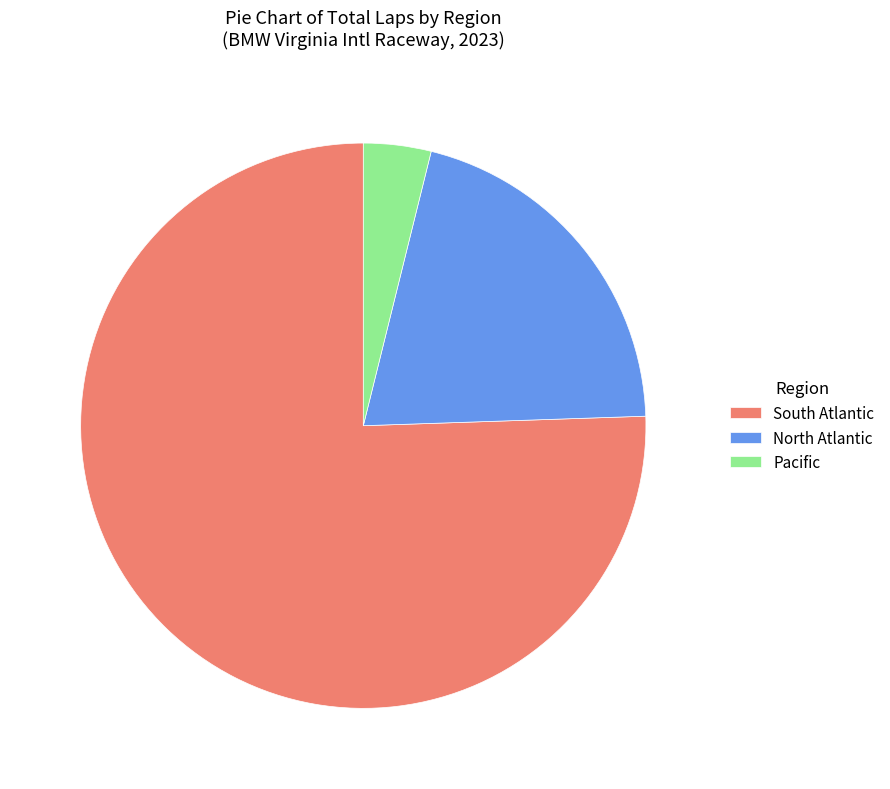

Which category has the biggest portion of the pie?

South Atlantic